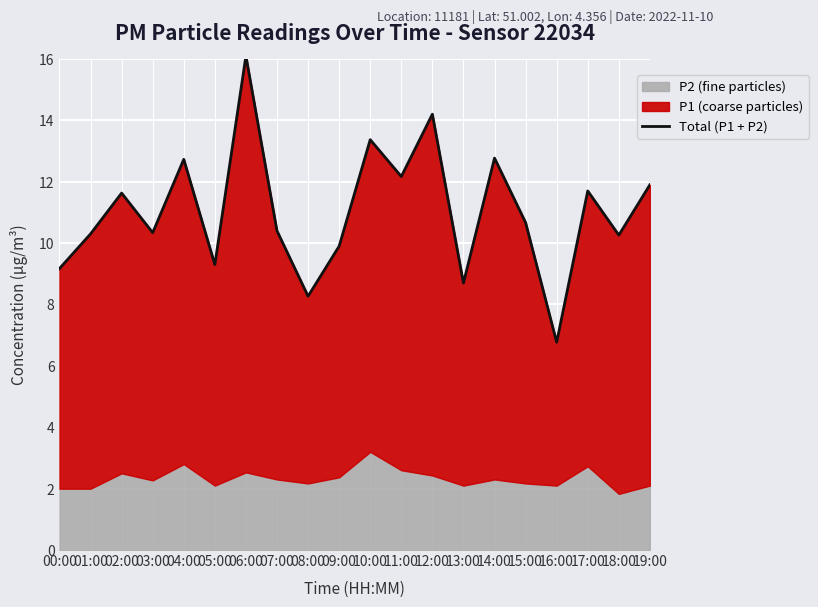

At which category does the data reach its first local valley?

03:00